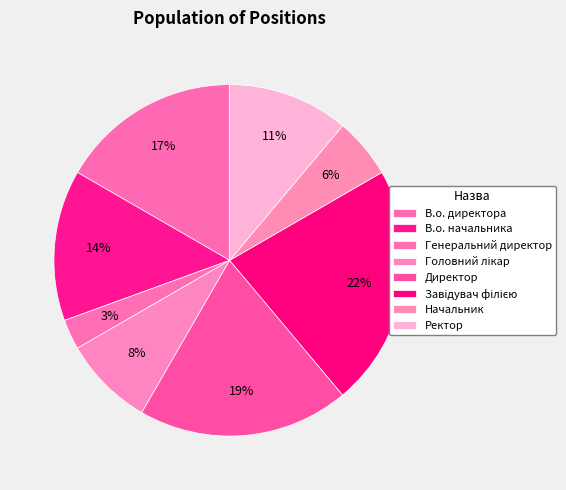

What is the ratio of the value at Ректор to the value at Головний лікар?

1.3